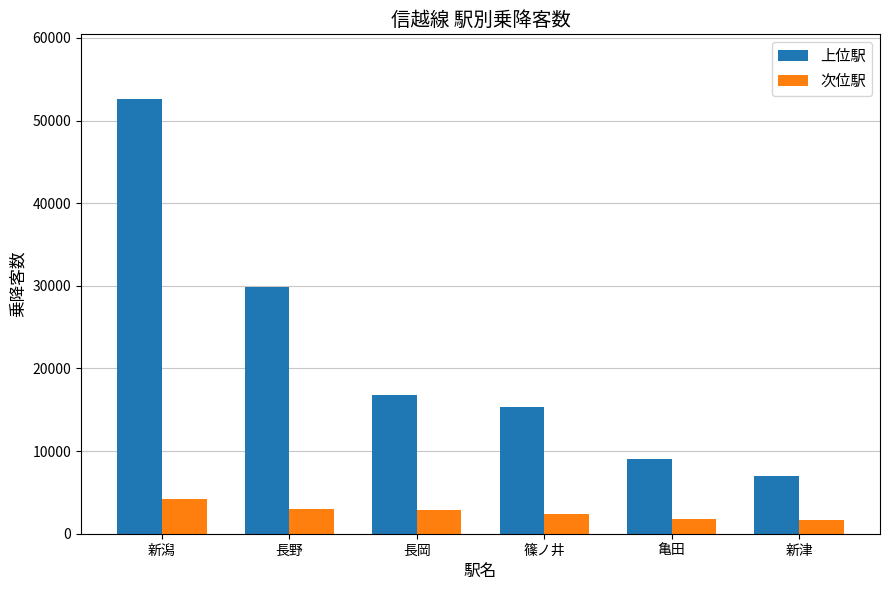

Are the bars grouped side by side (vs. stacked)?

Yes